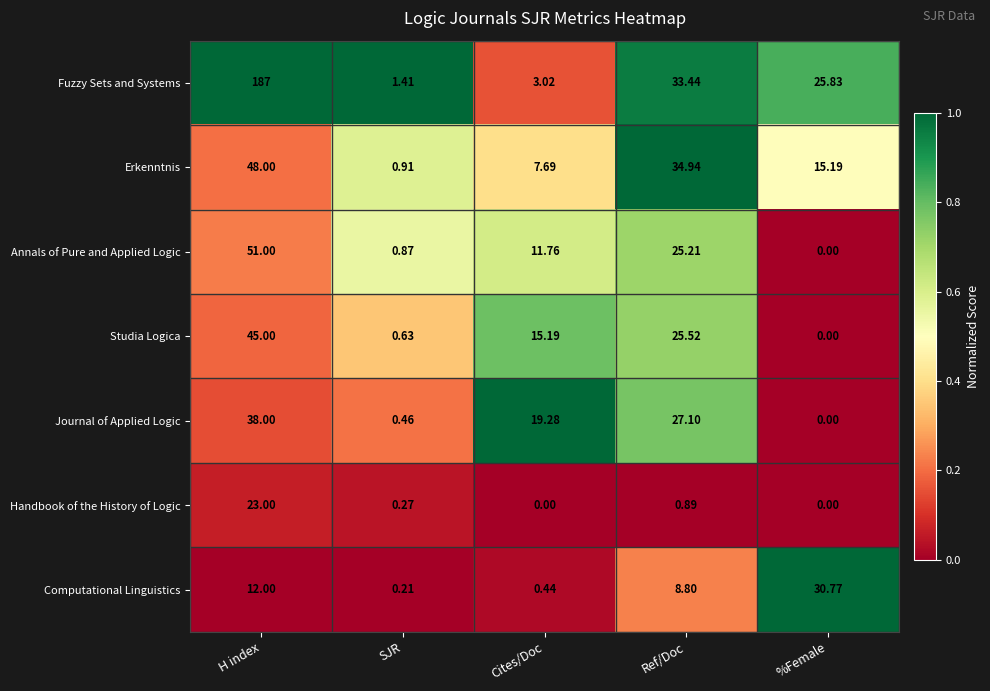

At which label does Studia Logica first exceed 15?

H index